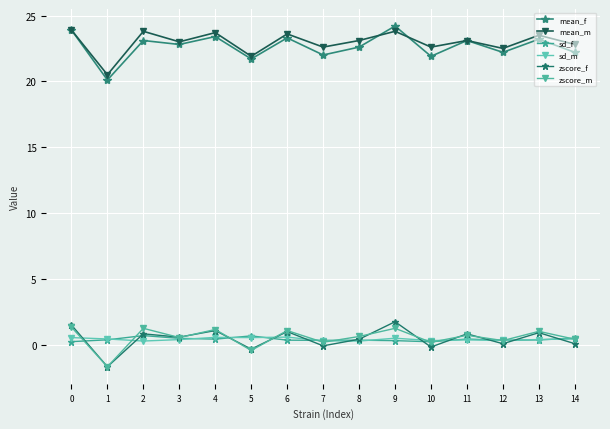

How many lines are shown in the chart?

6